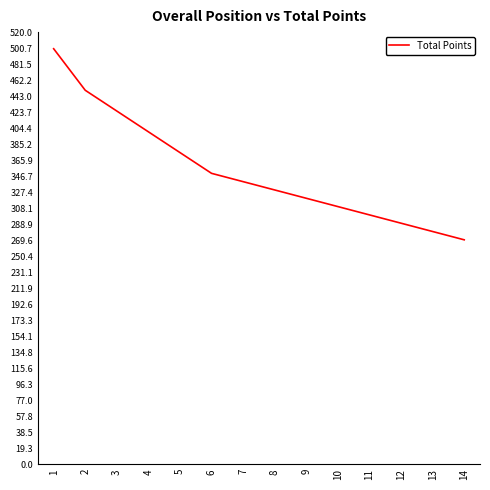

Reading left to right, transcribe all the data shown in this chart.

1=500	2=450	3=425	4=400	5=375	6=350	7=340	8=330	9=320	10=310	11=300	12=290	13=280	14=270